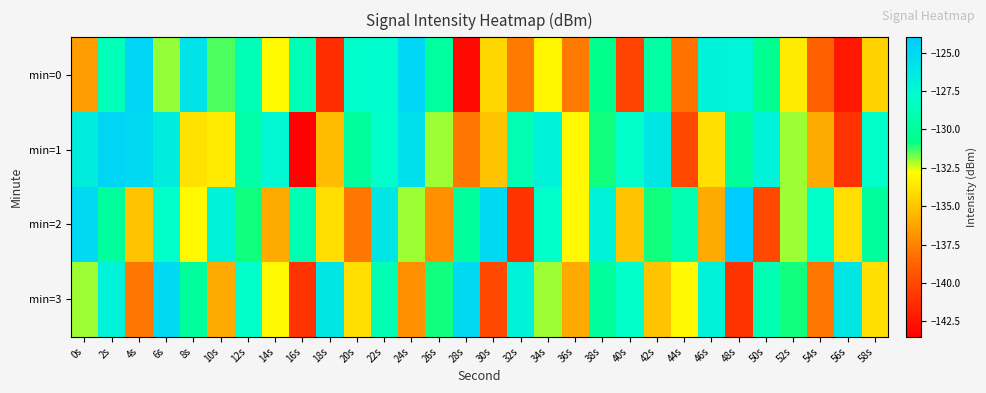

What is the smallest value displayed?

-143.4